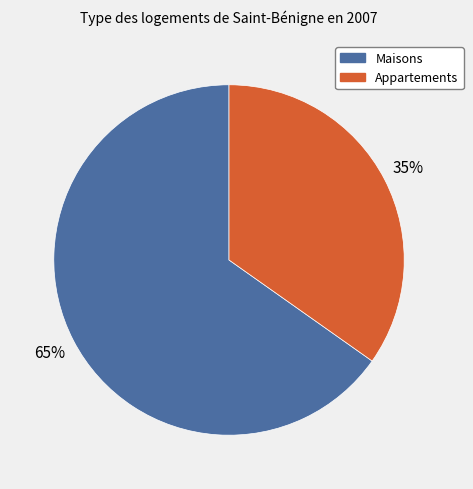

To the nearest percent, what is the difference between the largest and smallest slice percentages?

30%